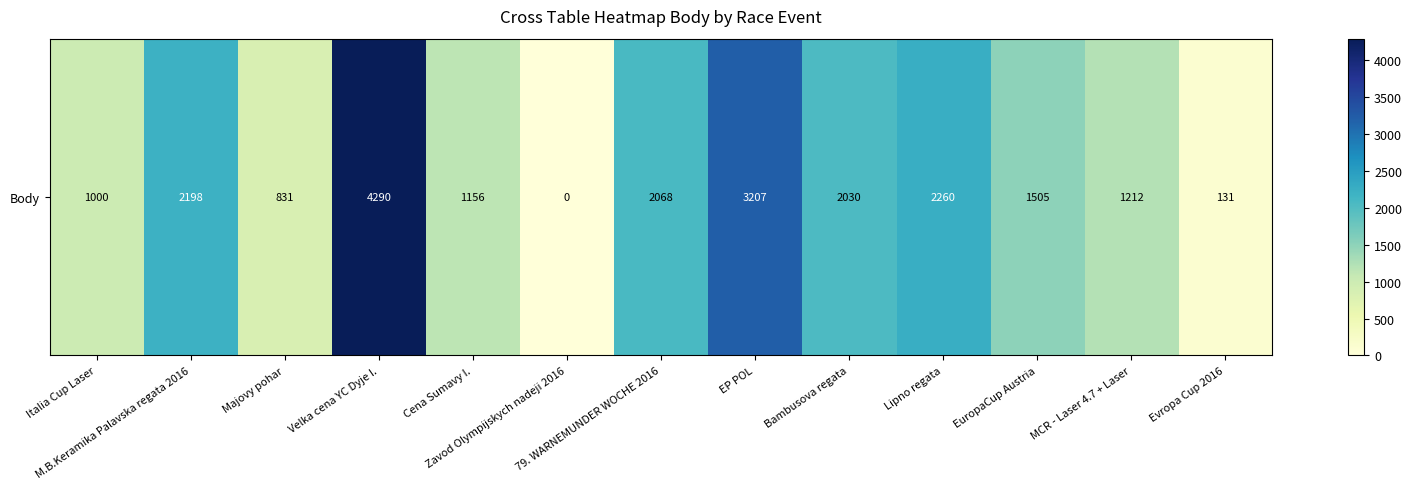

Rank the categories by value from lowest to highest.

Zavod Olympijskych nadeji 2016, Evropa Cup 2016, Majovy pohar, Italia Cup Laser, Cena Sumavy I., MCR - Laser 4.7 + Laser, EuropaCup Austria, Bambusova regata, 79. WARNEMUNDER WOCHE 2016, M.B.Keramika Palavska regata 2016, Lipno regata, EP POL, Velka cena YC Dyje I.